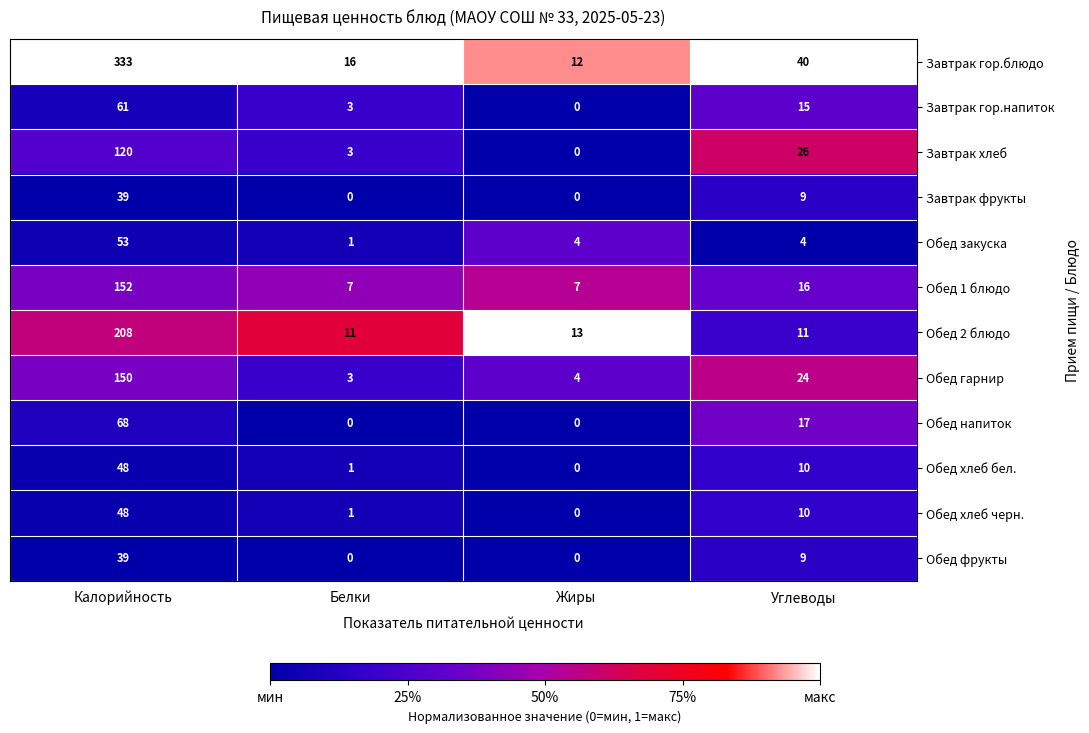

Which series has the largest total across all categories?

Завтрак гор.блюдо